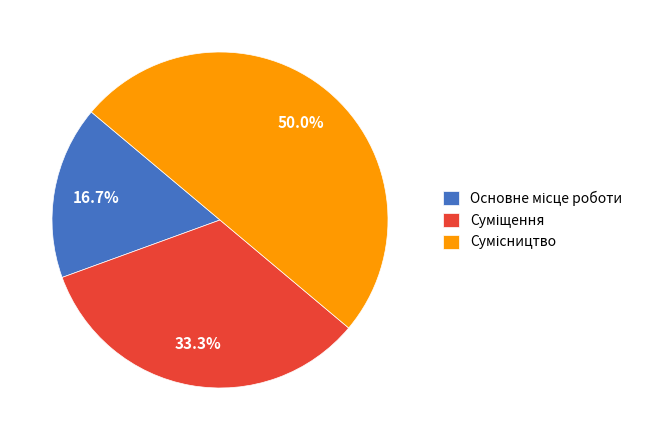

True or false: Суміщення accounts for 43% of the total.

False